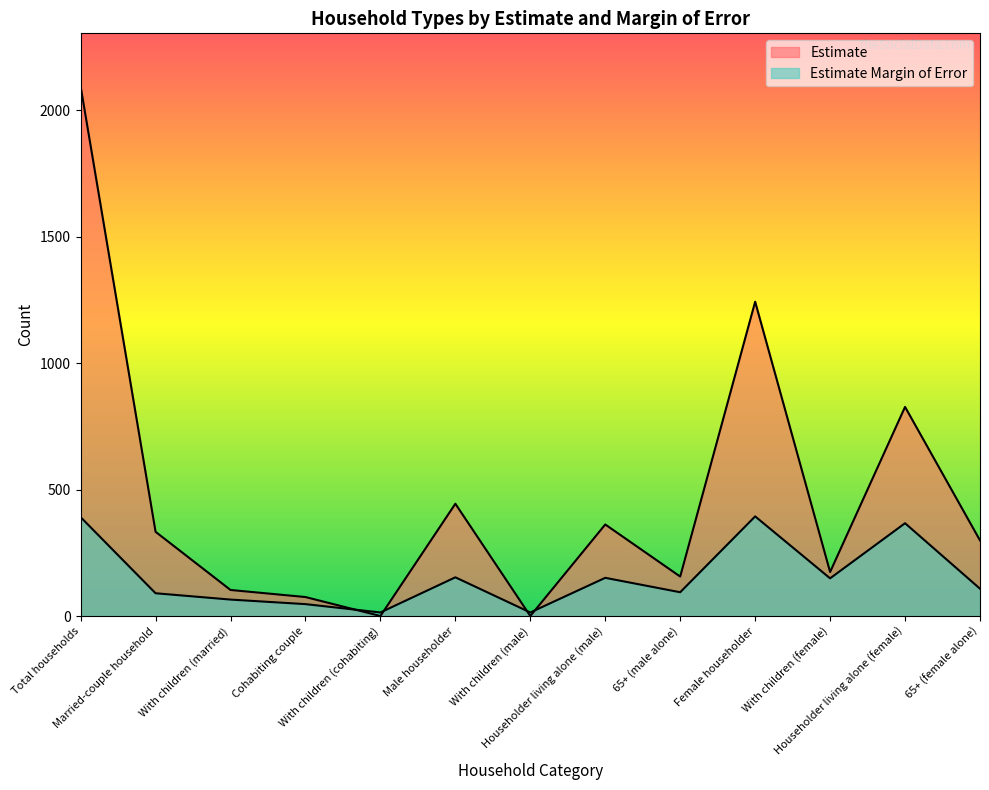

Does the chart have visible grid lines?

No